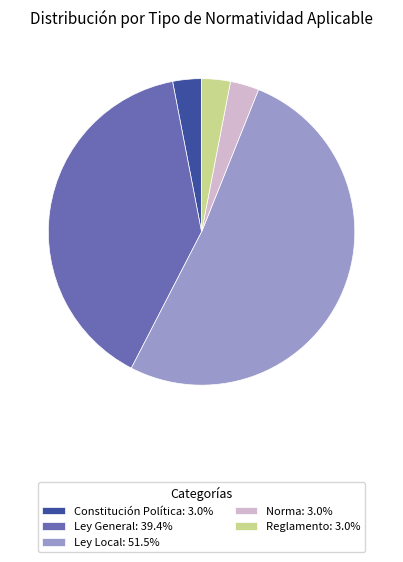

Is there a majority slice in this chart?

Yes